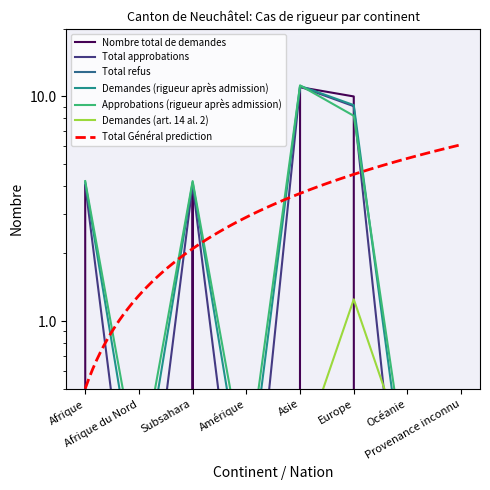

Does the chart display data point markers on the line(s)?

No